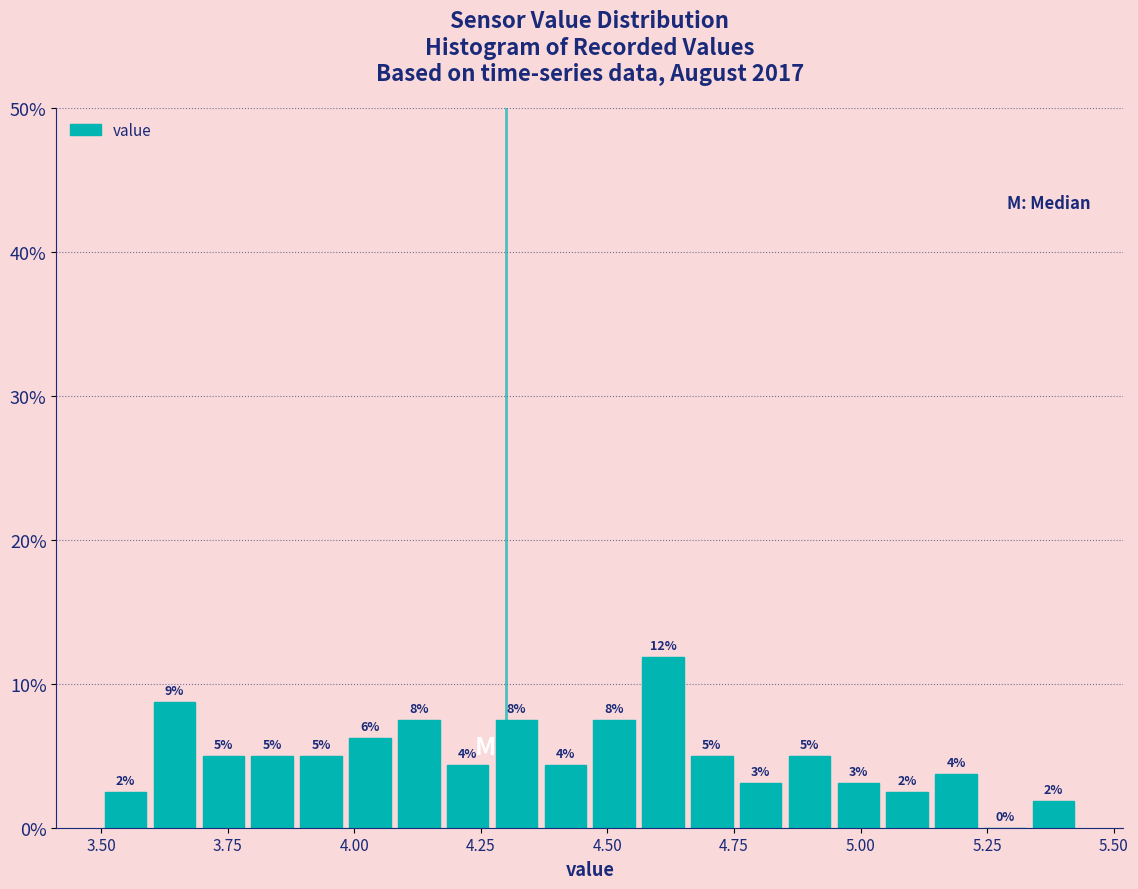

Around what value on the x-axis is the tallest bar? Give the approximate position of its centre, as read against the axis.

4.60